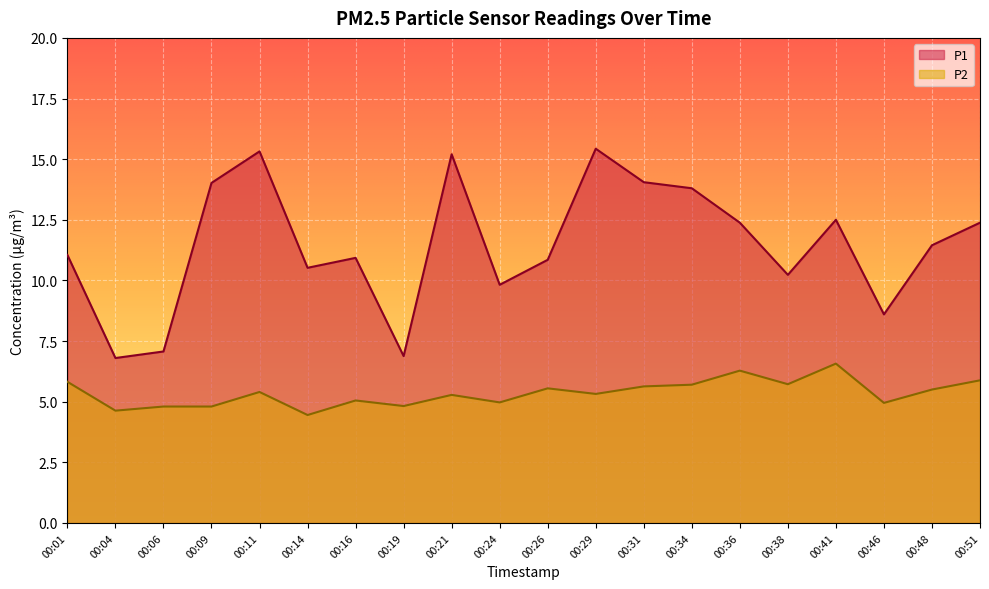

At which category is the sum across all series the highest?

00:29